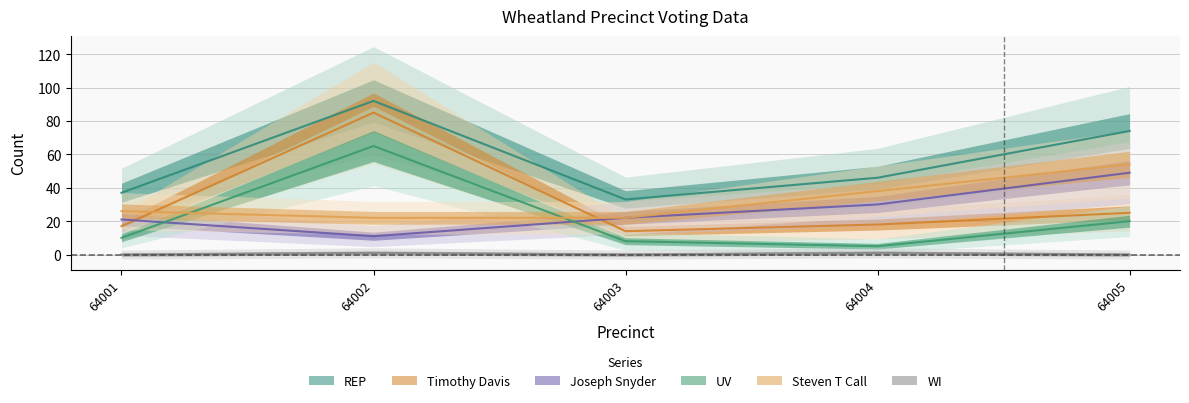

Where is the first local minimum for REP?

64003